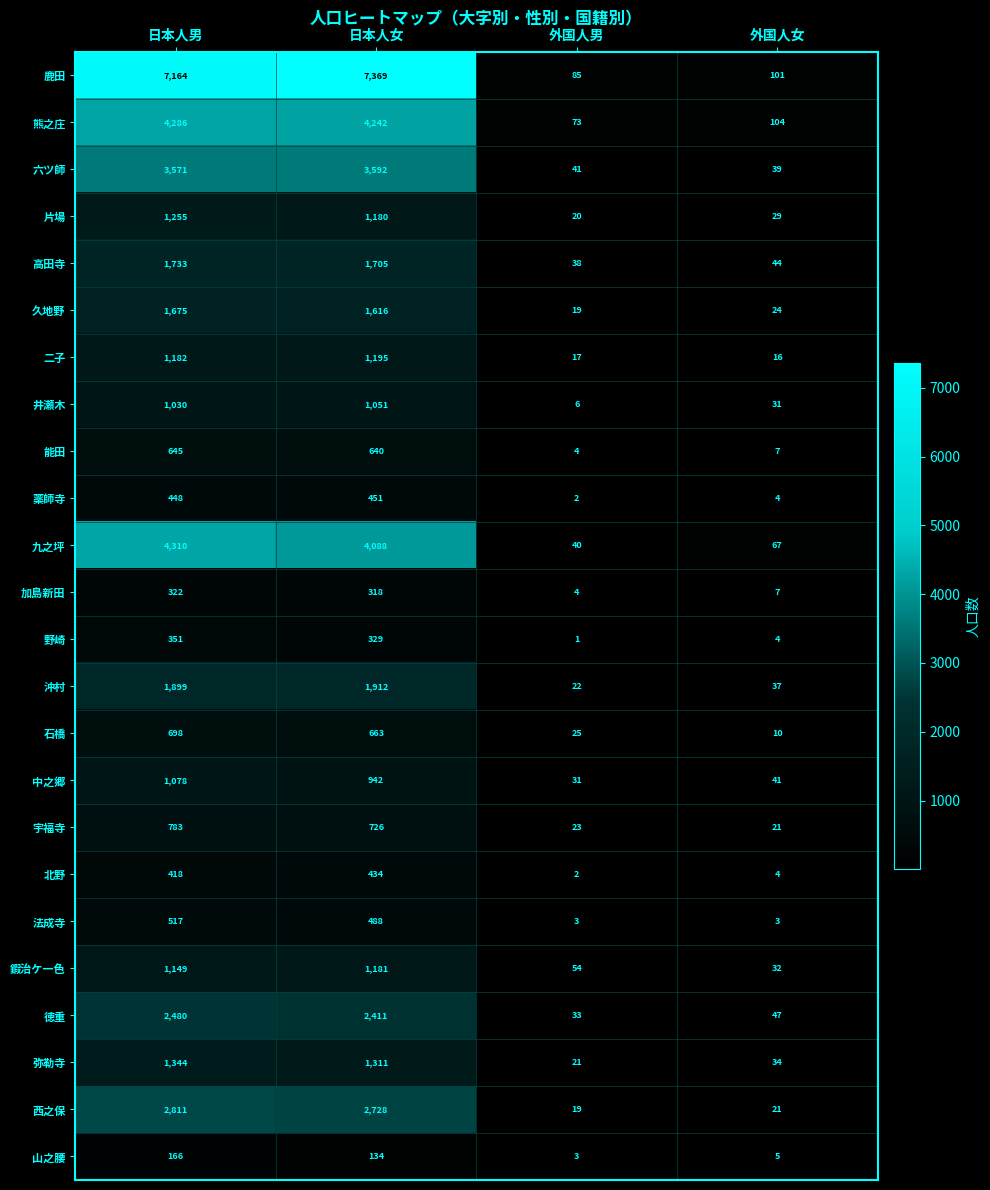

Where does the 熊之庄 series first go above 4242?

日本人男